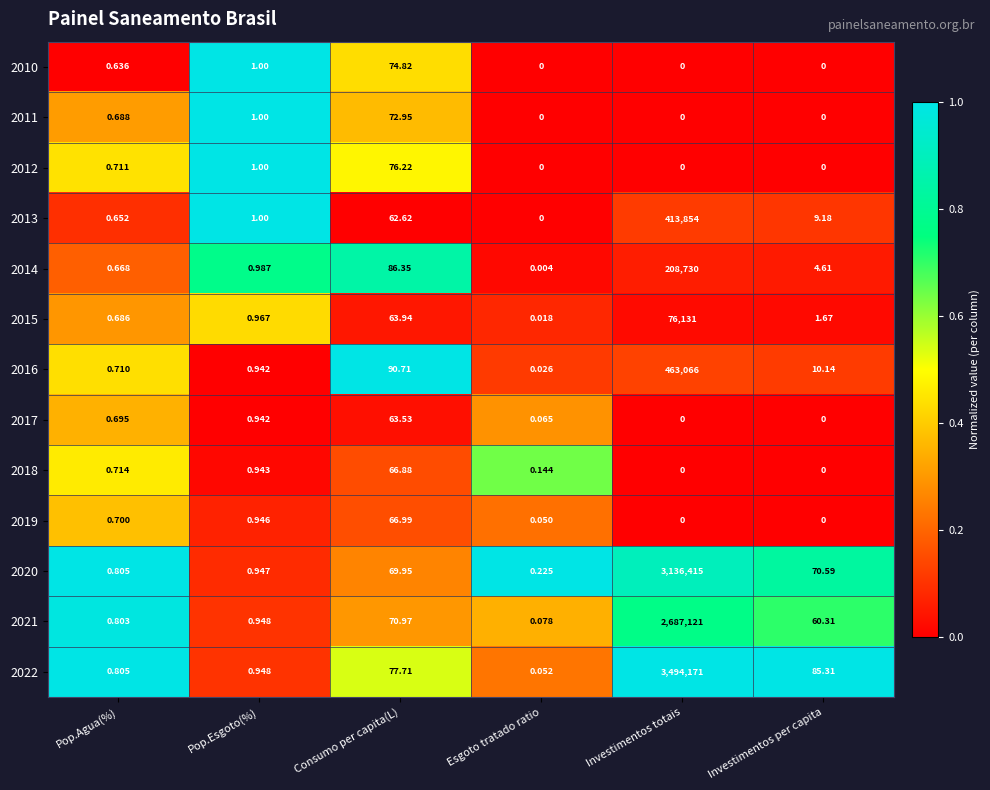

At which label is 2020 closest to 1568207?

Investimentos per capita